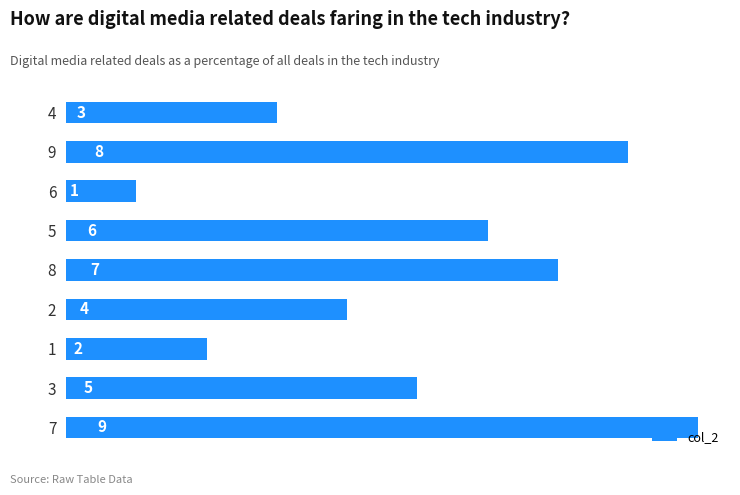

List the labels in order of value, largest first.

7, 9, 8, 5, 3, 2, 4, 1, 6